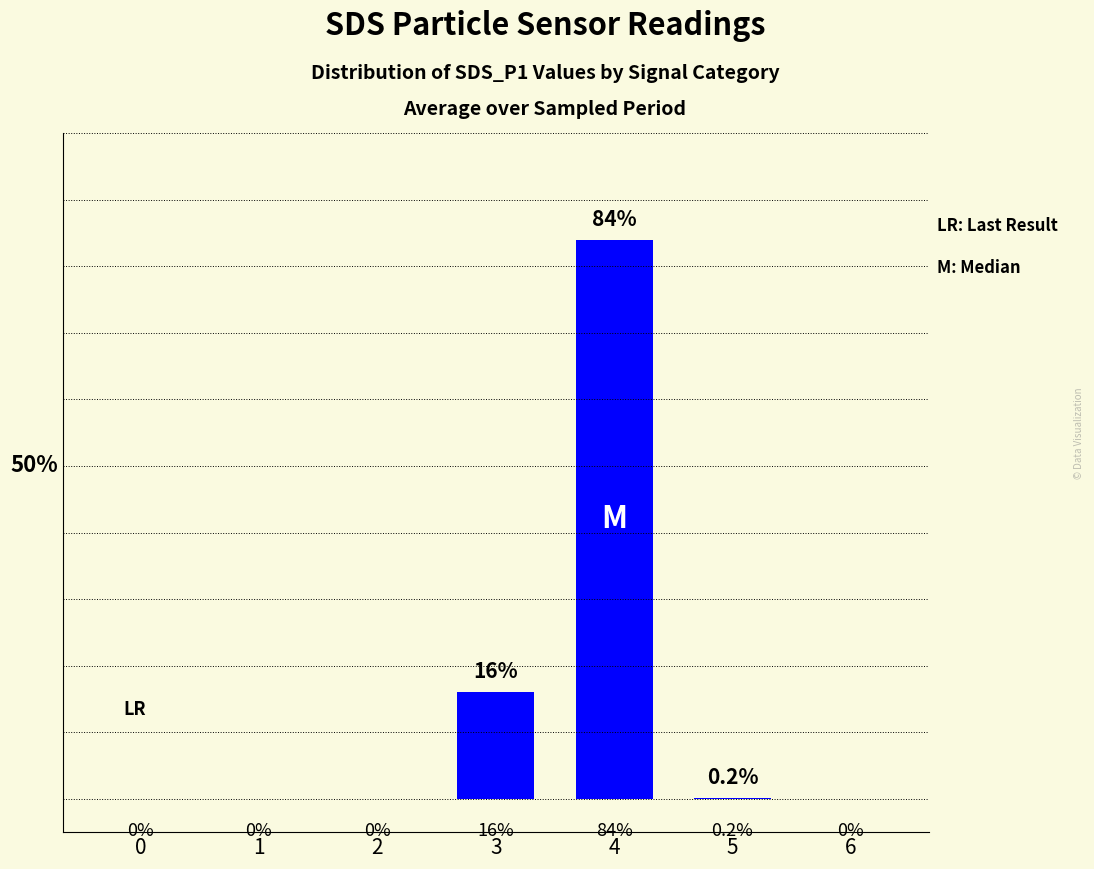

Reading right to left, list all the values displayed in this chart.

6=0.0	5=0.2	4=84.0	3=16.0	2=0.0	1=0.0	0=0.0